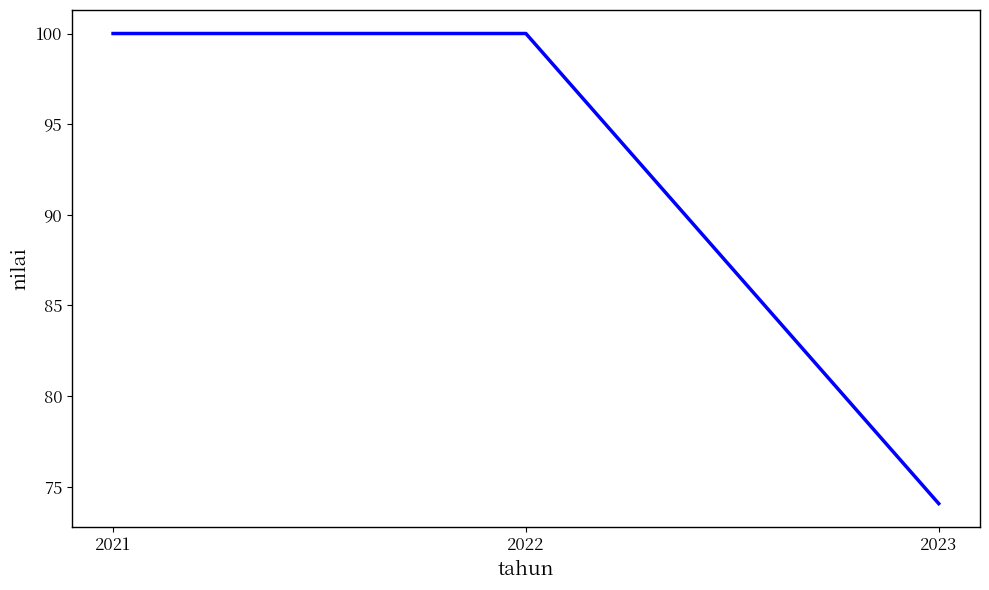

Which has a higher value, 2021 or 2023?

2021